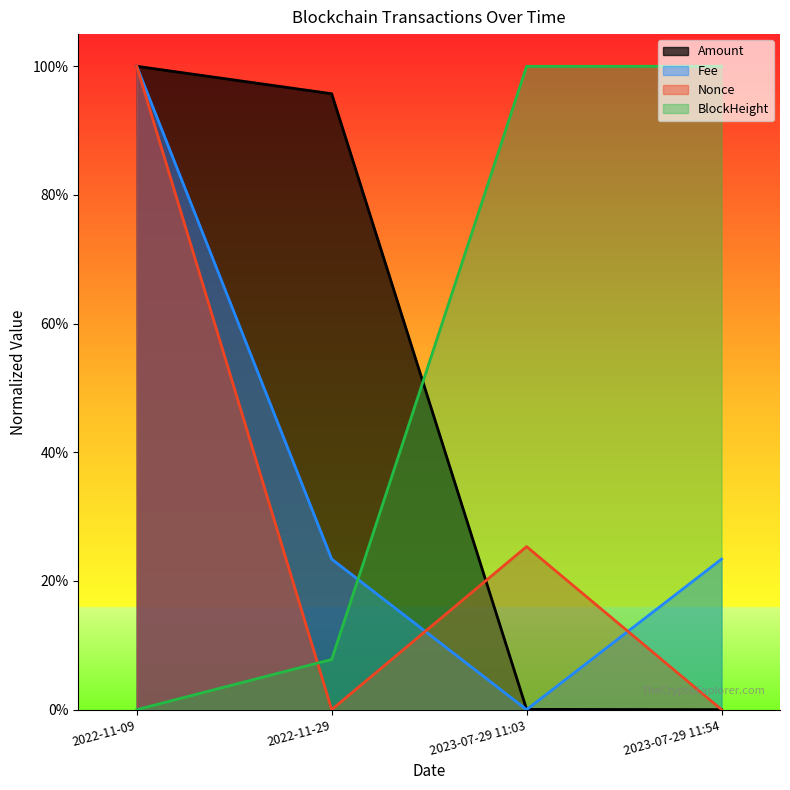

Is the value of BlockHeight at 2022-11-09 greater than the value of Fee at 2023-07-29 11:03?

No